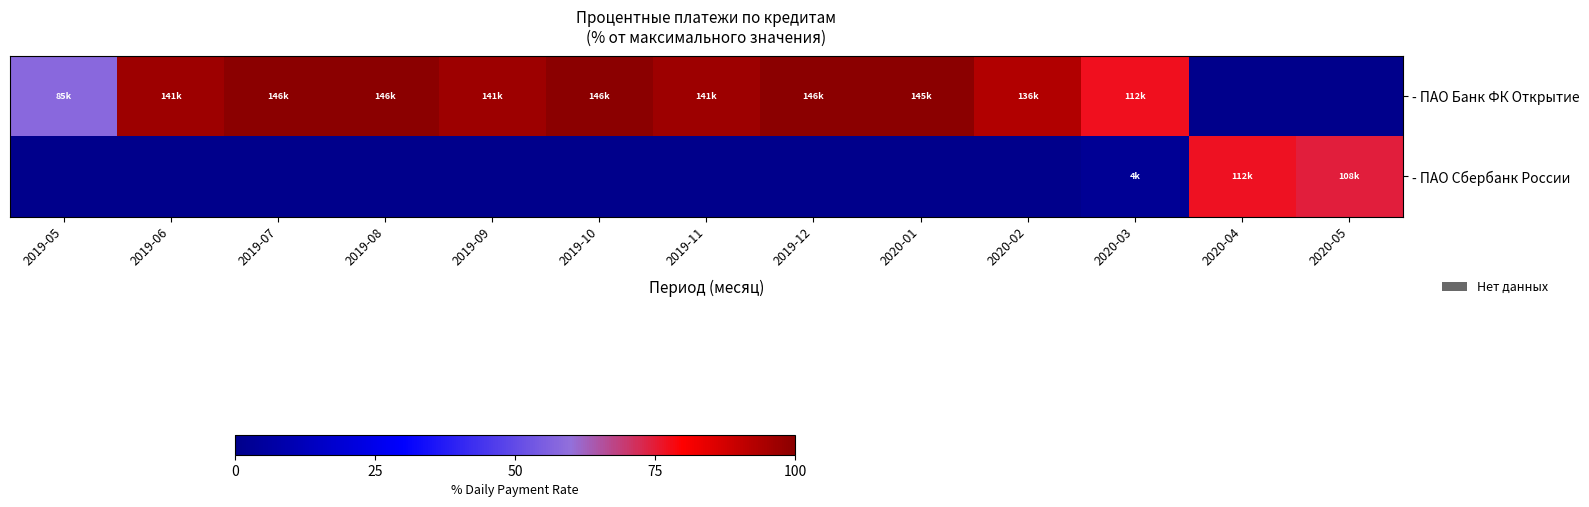

Reading left to right, transcribe all the data shown in this chart.

- ПАО Банк ФК Открытие: 2019-05=58.0	2019-06=96.7	2019-07=100.0	2019-08=99.9	2019-09=96.7	2019-10=99.9	2019-11=96.7	2019-12=99.9	2020-01=99.7	2020-02=93.2	2020-03=77.1	2020-04=0.0	2020-05=0.0
- ПАО Сбербанк России: 2019-05=0.0	2019-06=0.0	2019-07=0.0	2019-08=0.0	2019-09=0.0	2019-10=0.0	2019-11=0.0	2019-12=0.0	2020-01=0.0	2020-02=0.0	2020-03=2.5	2020-04=76.8	2020-05=74.3